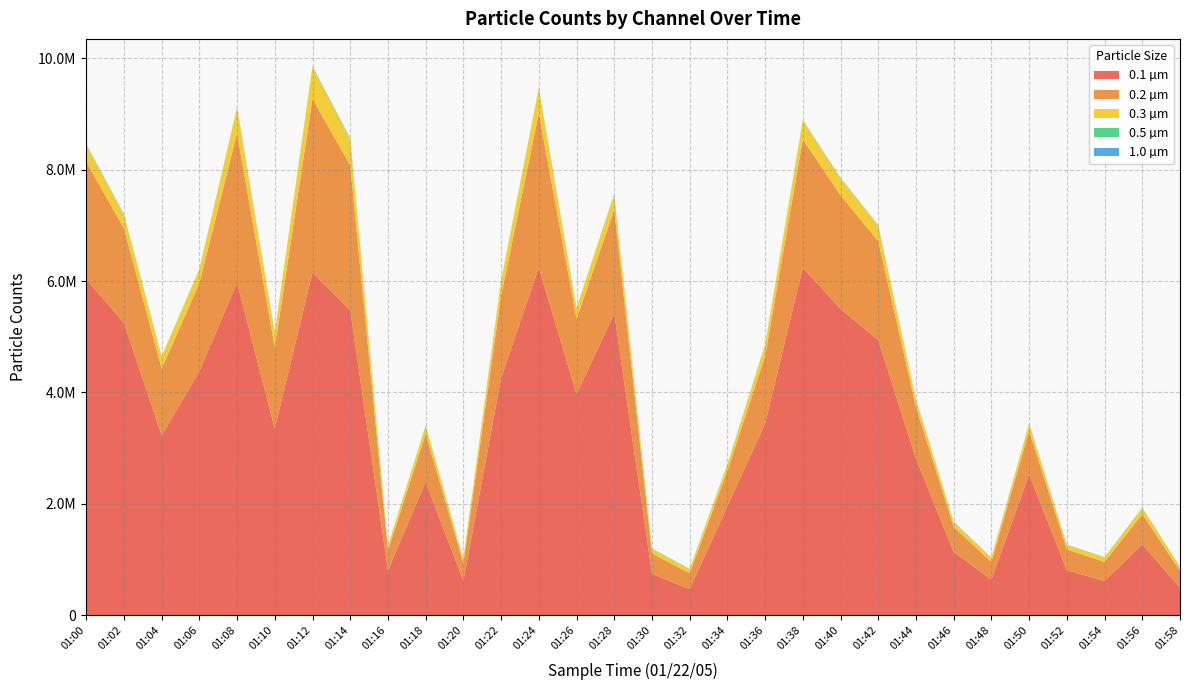

Reading left to right, transcribe all the data shown in this chart.

0.1 µm: 6035000	5249000	3229000	4378000	5969000	3350000	6157000	5478000	804706	2390000	617465	4257000	6243000	3969000	5415000	746079	463883	1954000	3440000	6241000	5501000	4939000	2810000	1132000	639455	2529000	807810	613933	1273000	494786
0.2 µm: 2107000	1698000	1196000	1580000	2683000	1452000	3117000	2601000	353051	867080	312336	1475000	2772000	1351000	1863000	361082	289507	634296	1211000	2302000	2038000	1778000	924006	453047	316635	781648	373015	342756	541950	300744
0.3 µm: 306551	244699	210820	243663	449913	263908	567281	471692	77219	142305	75583	257892	437072	187129	274169	81703	70123	110446	196710	335941	304356	275392	138120	85213	68950	120781	77129	75966	108003	66218
0.5 µm: 8821	7389	7118	7248	10299	7508	12394	10749	4440	5539	4910	11981	11035	6500	8072	4754	4501	6580	8314	8997	7888	7719	5671	5099	5185	6715	4633	4622	5605	4397
1.0 µm: 2754	2513	2820	2770	2936	2880	2941	2863	2532	2817	2979	3232	2664	2609	2979	2654	2653	3004	2812	3056	2711	2781	2677	2568	3100	3857	2682	2731	2690	2414